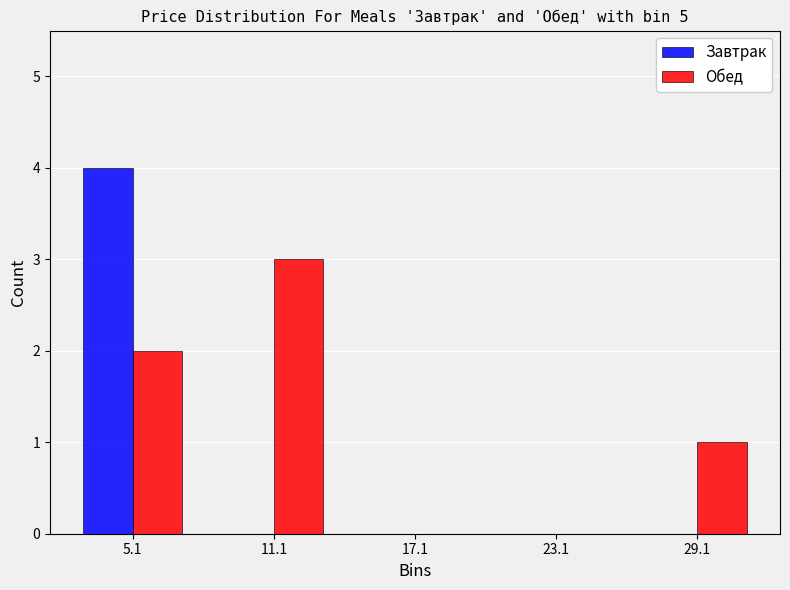

What is the height of the Обед bar covering 26 to 32 on the x-axis? Neither the bar edges nor the heights are printed on the chart, so give them approximately, as read against the axes.

1